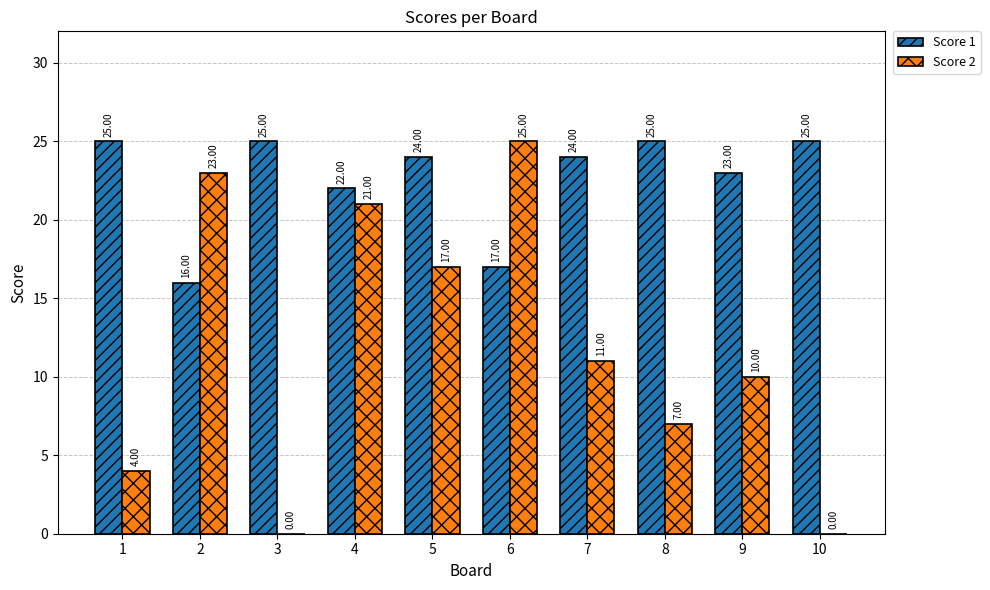

Reading left to right, extract all data points from this chart.

Score 1: 1=25	2=16	3=25	4=22	5=24	6=17	7=24	8=25	9=23	10=25
Score 2: 1=4	2=23	3=0	4=21	5=17	6=25	7=11	8=7	9=10	10=0